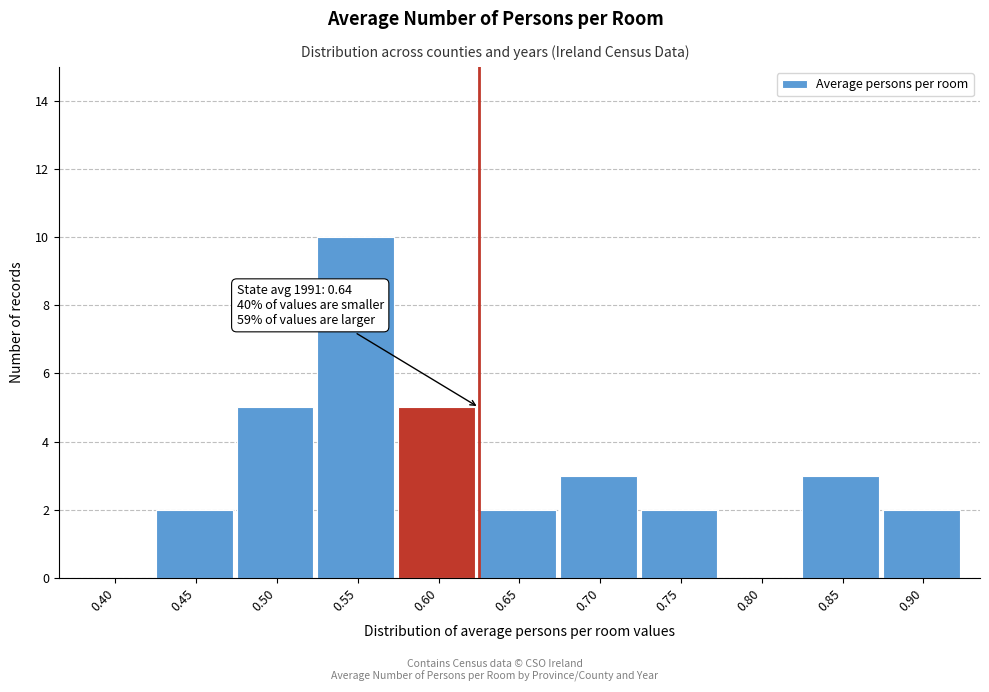

Reading left to right, transcribe all the data shown in this chart.

0.40=0	0.45=2	0.50=5	0.55=10	0.60=5	0.65=2	0.70=3	0.75=2	0.80=0	0.85=3	0.90=2